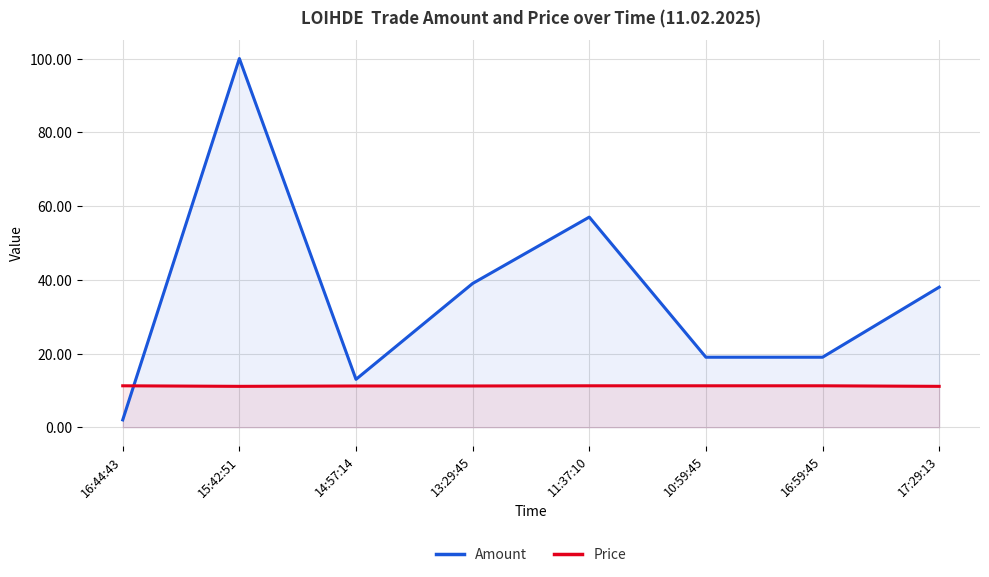

Reading left to right, what are all the values shown in this chart?

Amount: 2.0	100.0	13.0	39.0	57.0	19.0	19.0	38.0
Price: 11.2	11.1	11.2	11.2	11.2	11.2	11.2	11.1